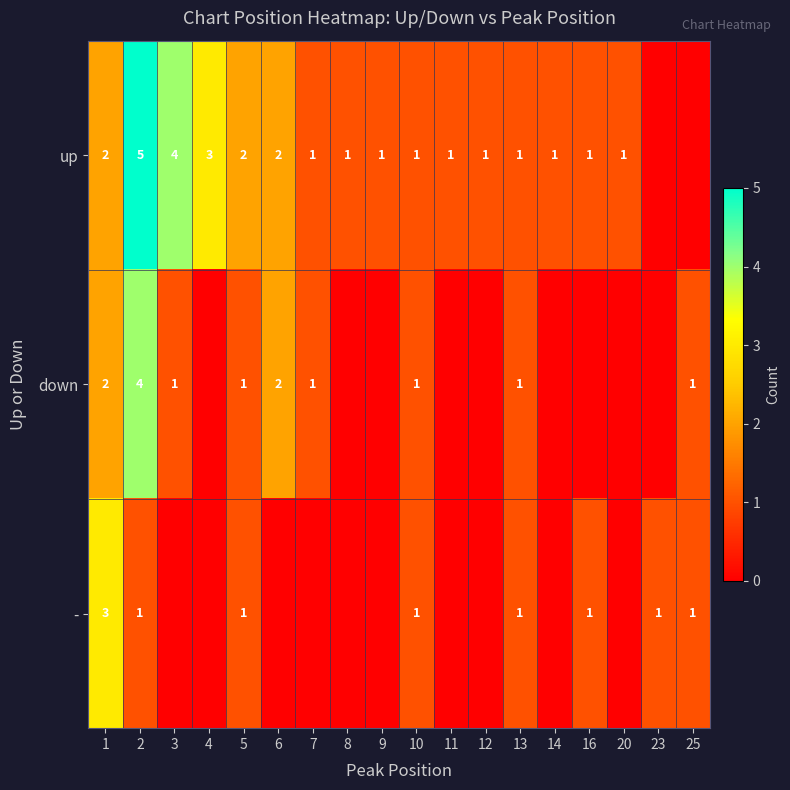

Rank the series at 2 from highest to lowest value.

up, down, -